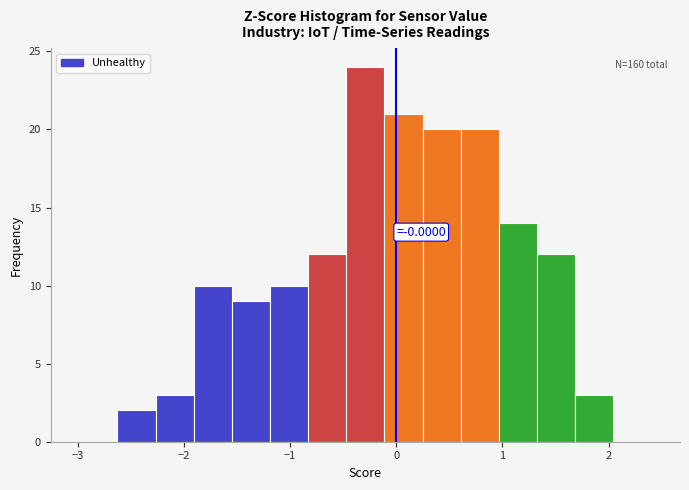

Read against the x-axis, roughly where is the centre of the tallest bar?

-0.3